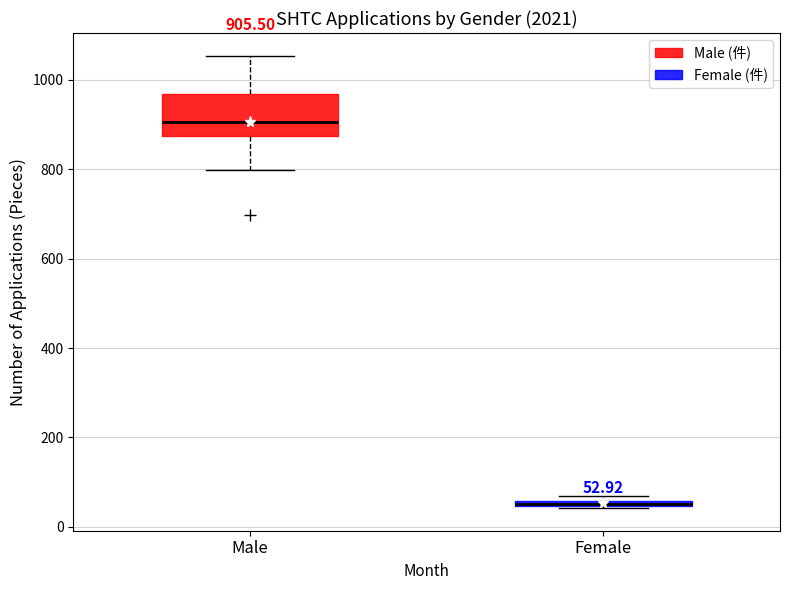

Which box is the tallest, from its lower edge to its upper edge?

Male